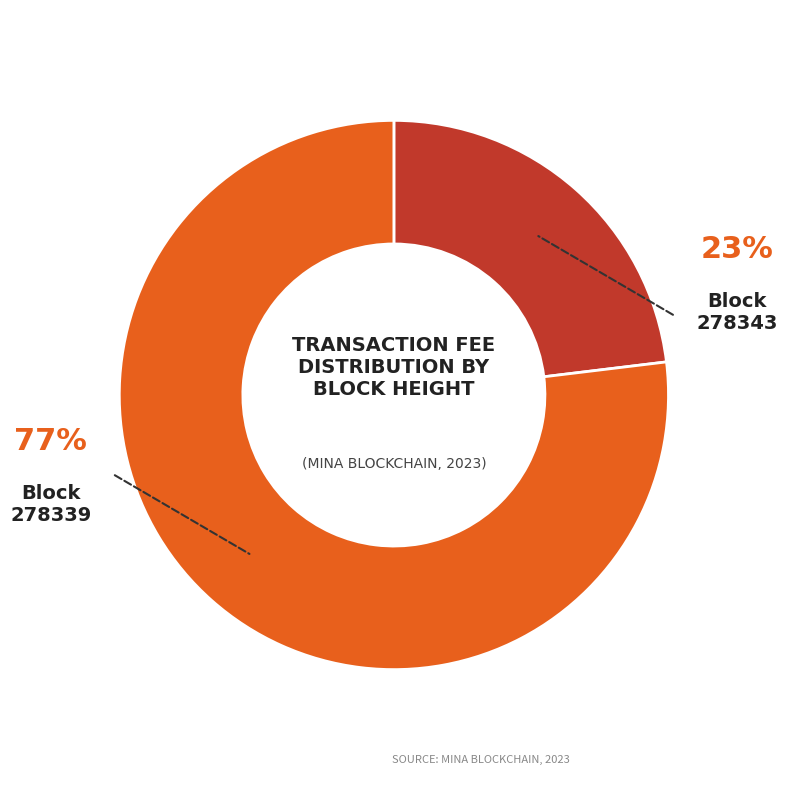

To the nearest percent, what is the average slice percentage?

50%